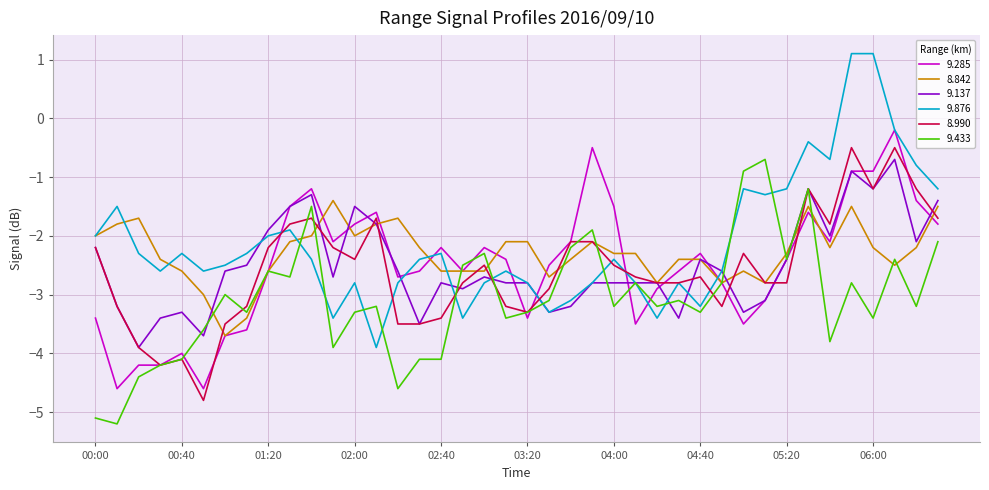

What is the smallest value displayed?

-5.2